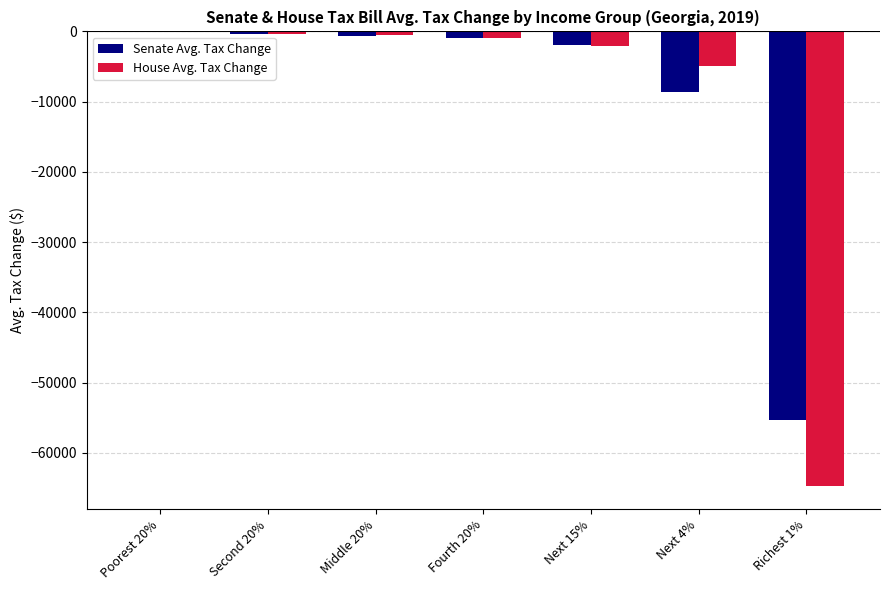

What is the total value across all series at Next 4%?

-13600